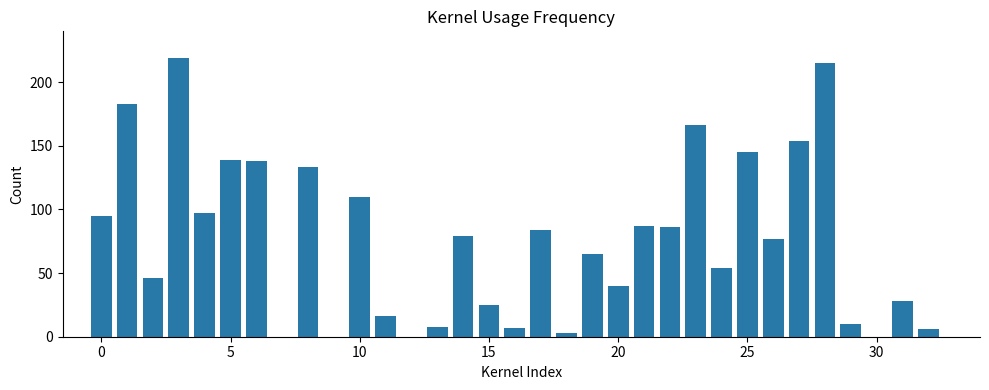

How many bars are there in total?

29